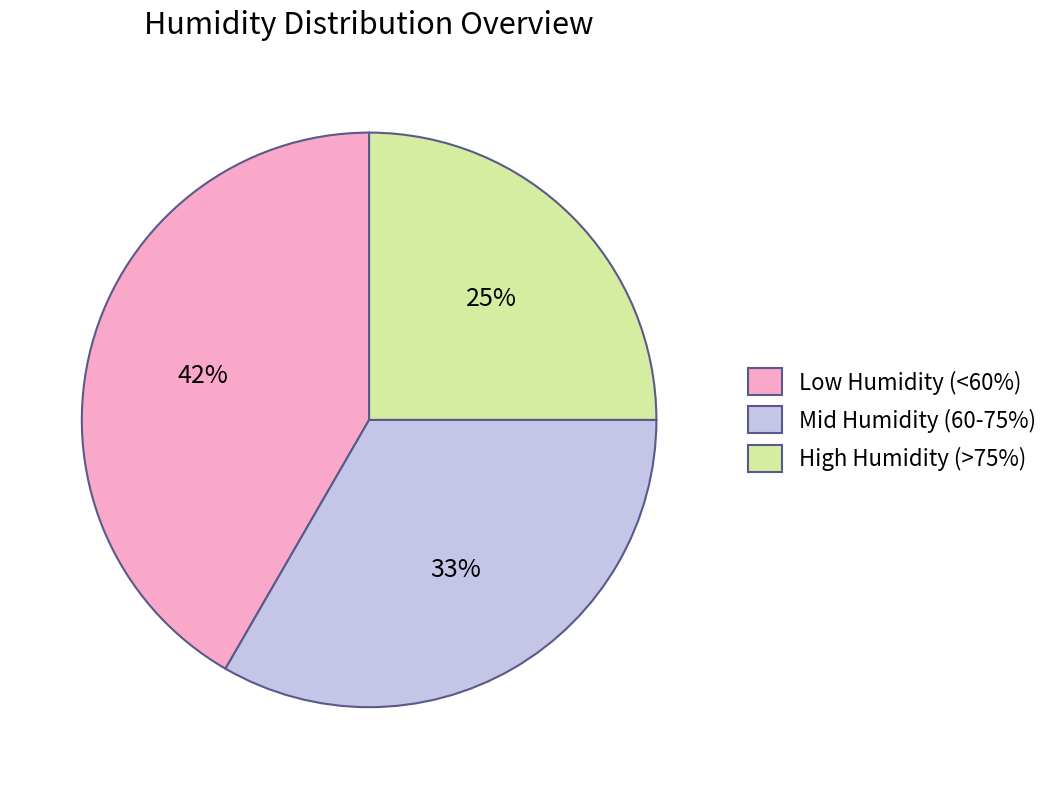

Do Low Humidity (<60%) and Mid Humidity (60-75%) together represent more than half of the pie?

Yes